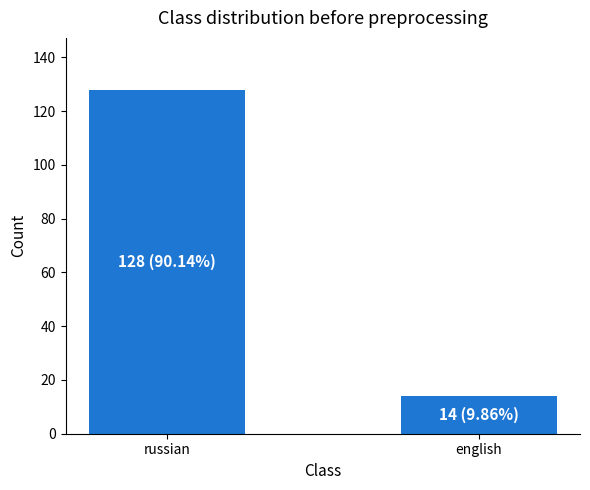

What value does the data have at russian?

128